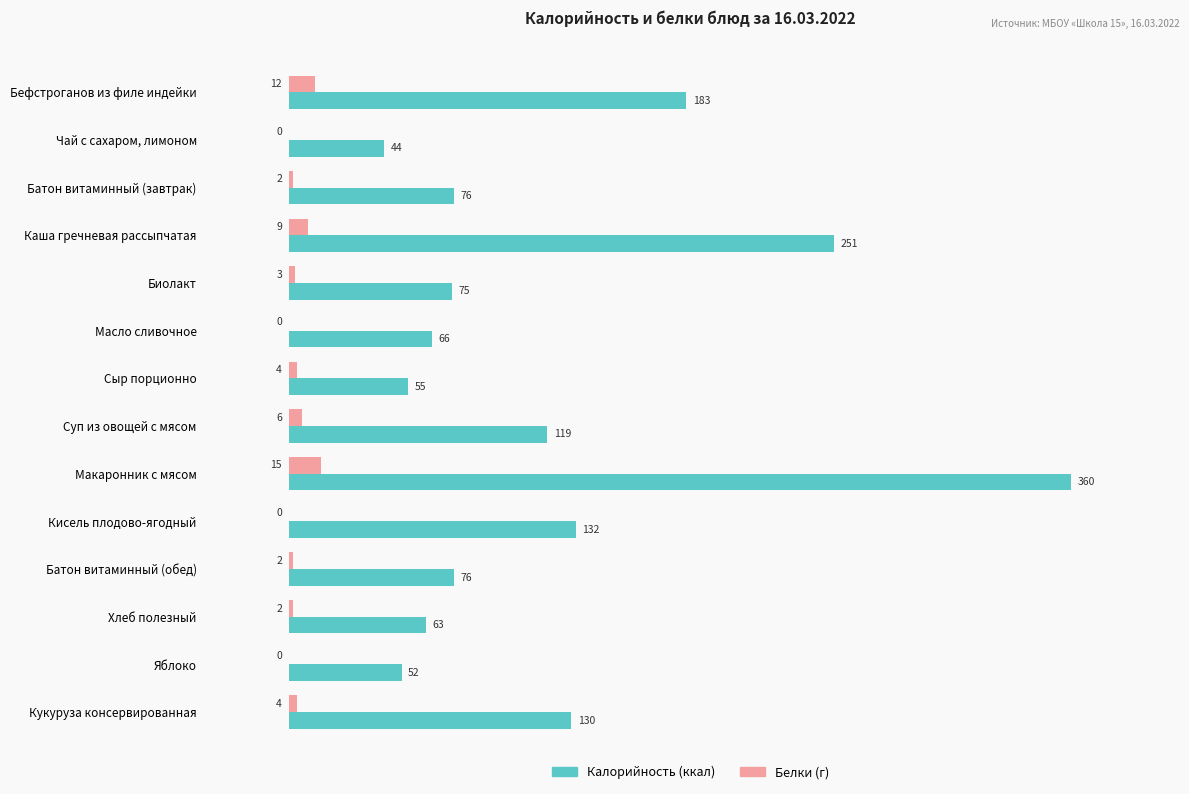

What is the total value across all series at Батон витаминный (завтрак)?

78